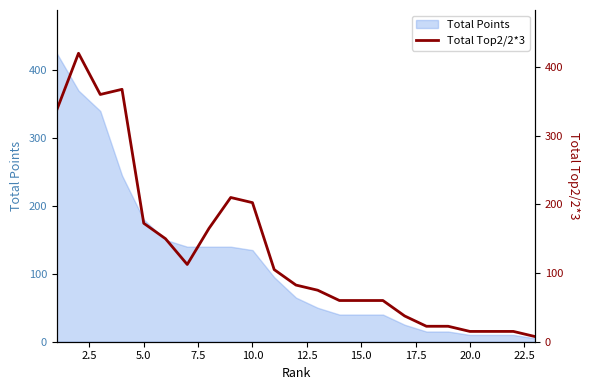

What is the highest value of the Total Points series?

425